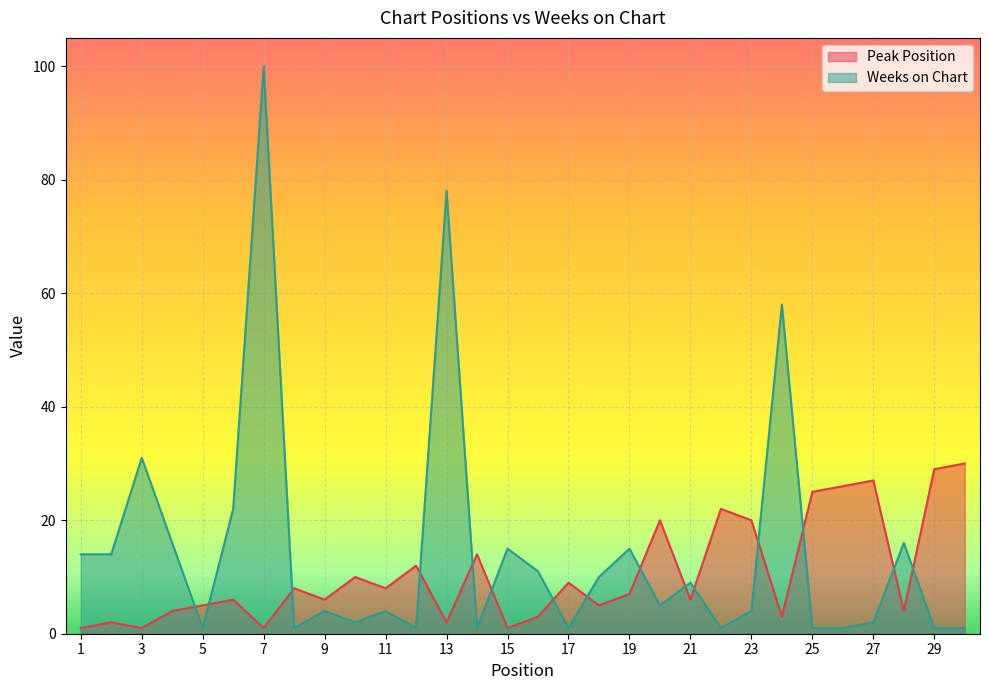

At which category does the chart reach its minimum across all series?

1